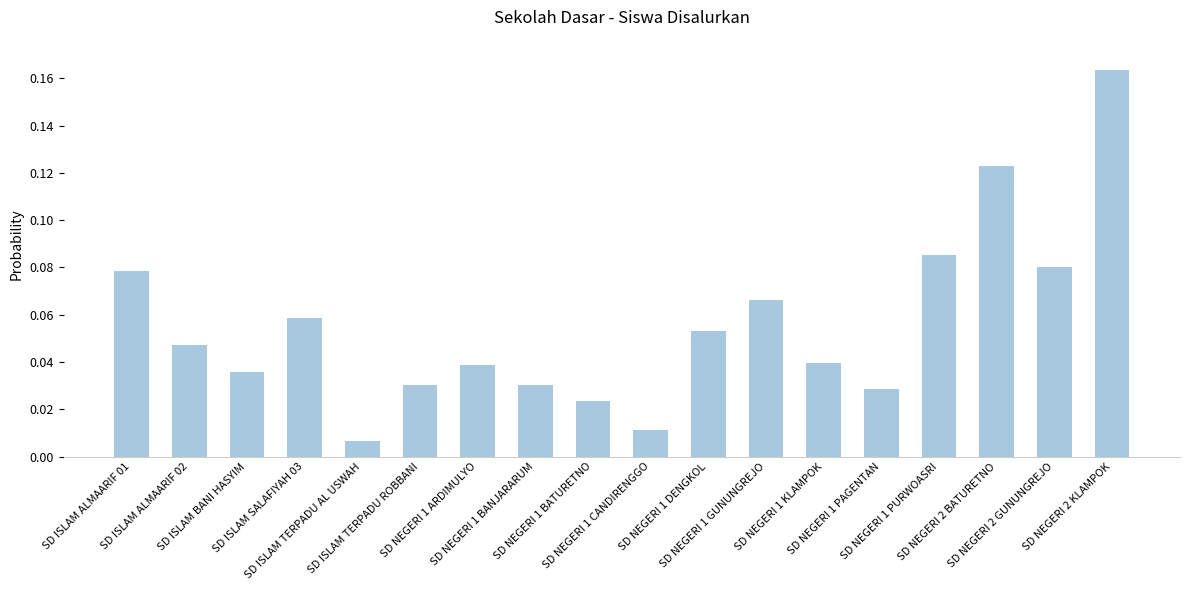

True or false: the data shows 0.0 at SD NEGERI 1 CANDIRENGGO.

False